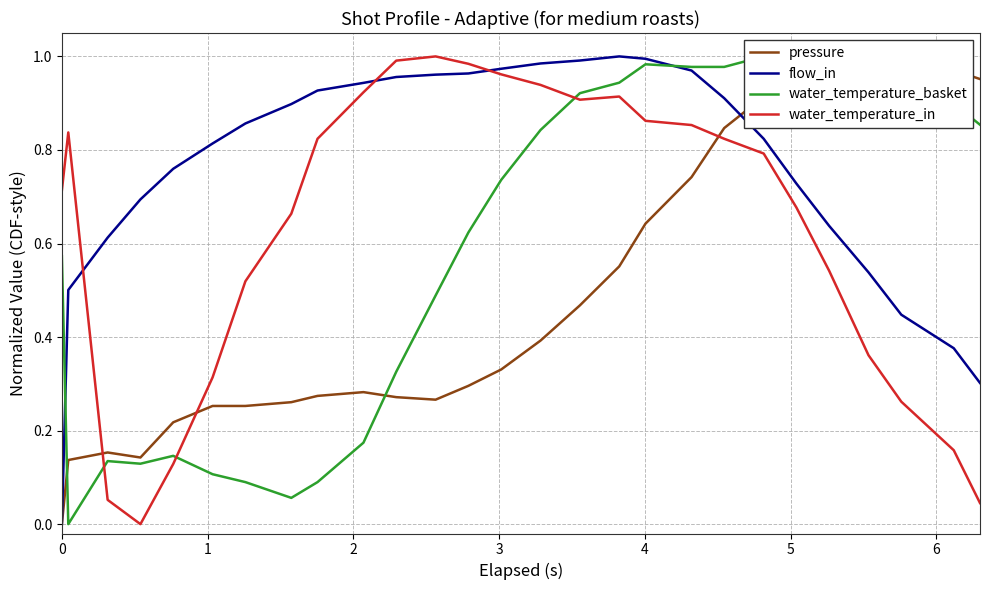

Rank the series by their average value, from highest to lowest.

flow_in, water_temperature_in, water_temperature_basket, pressure